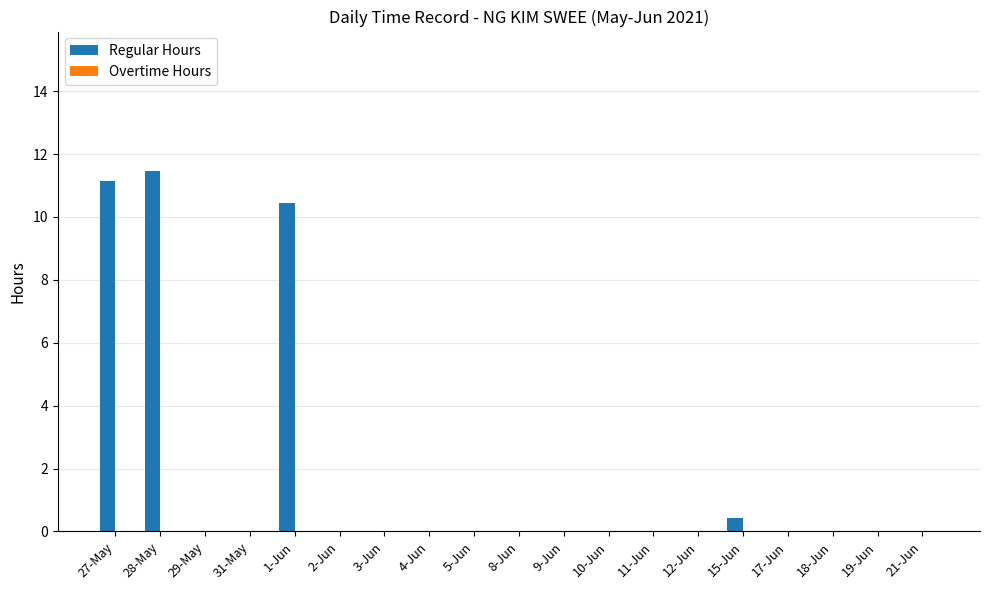

Where is the data nearest to the value 5?

15-Jun